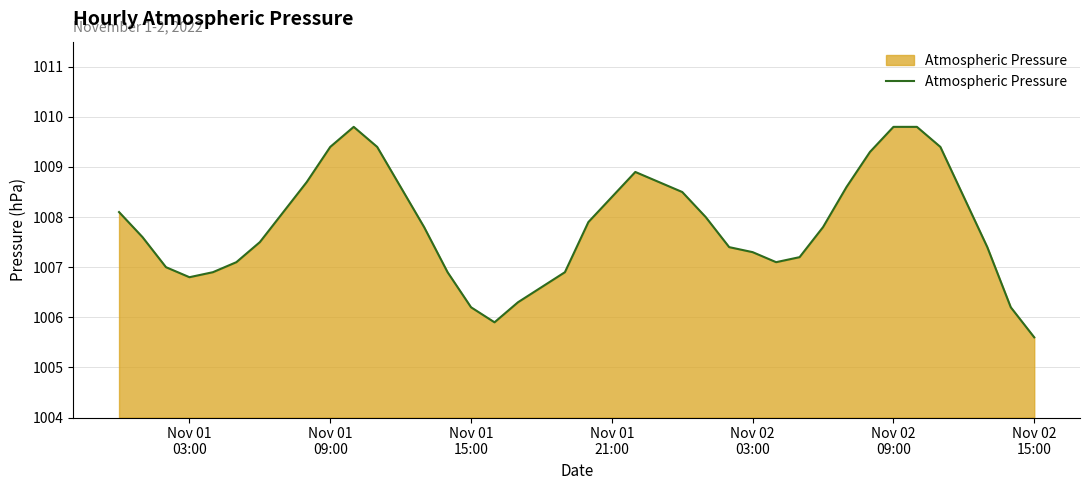

What is the smallest value displayed?

1005.6